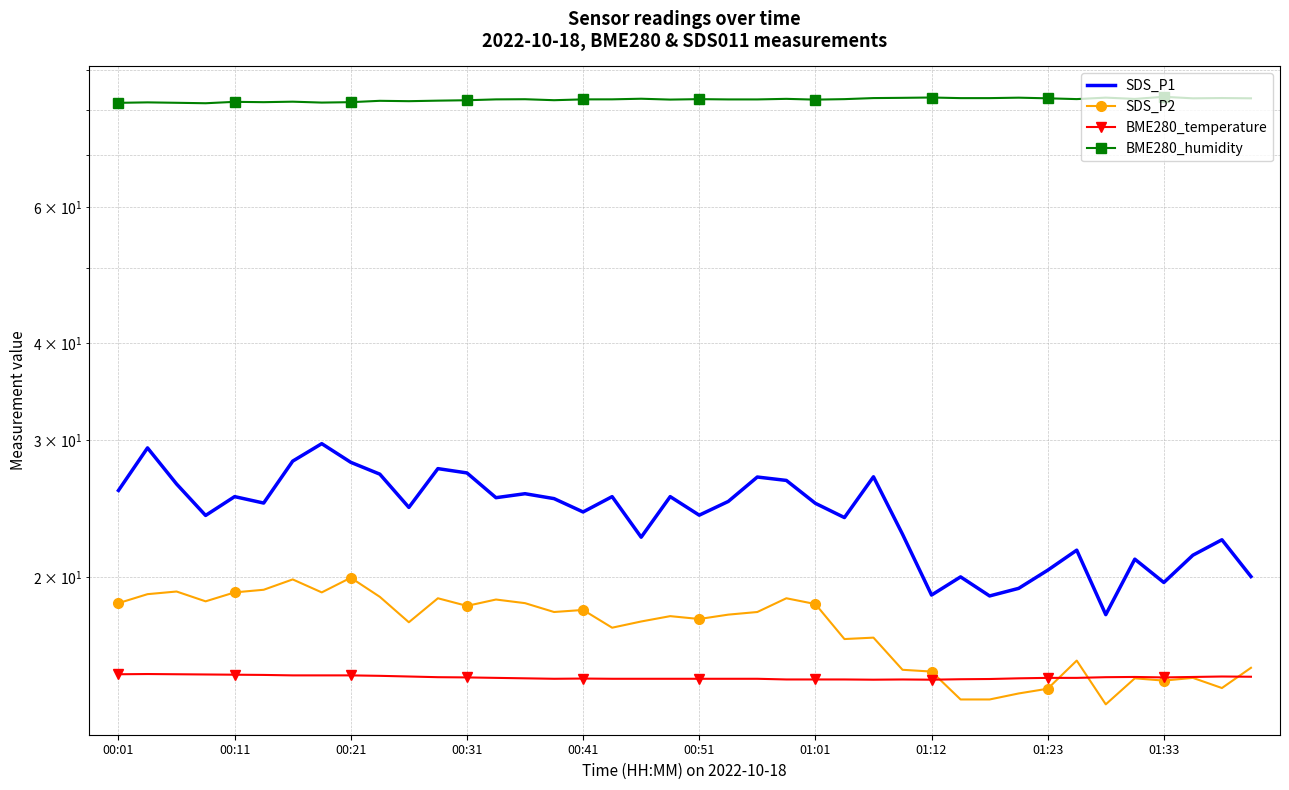

True or false: BME280_humidity and SDS_P2 intersect in this chart.

False